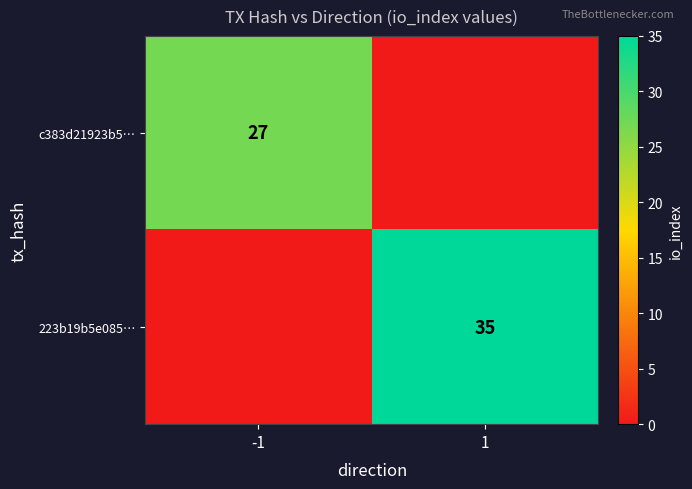

What is the maximum value shown in the chart?

35